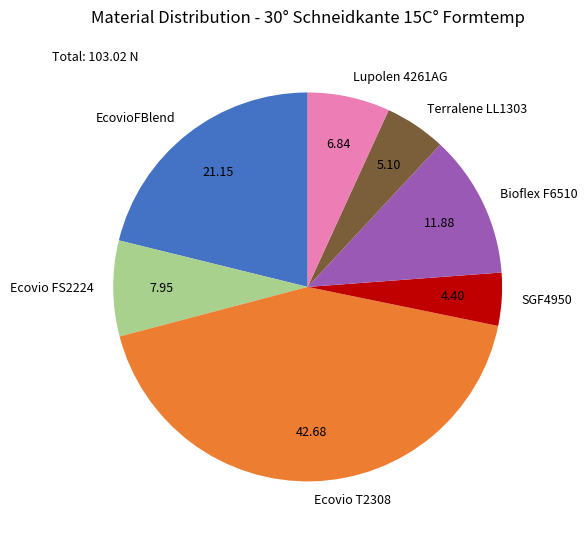

How many slices are in this pie chart?

7